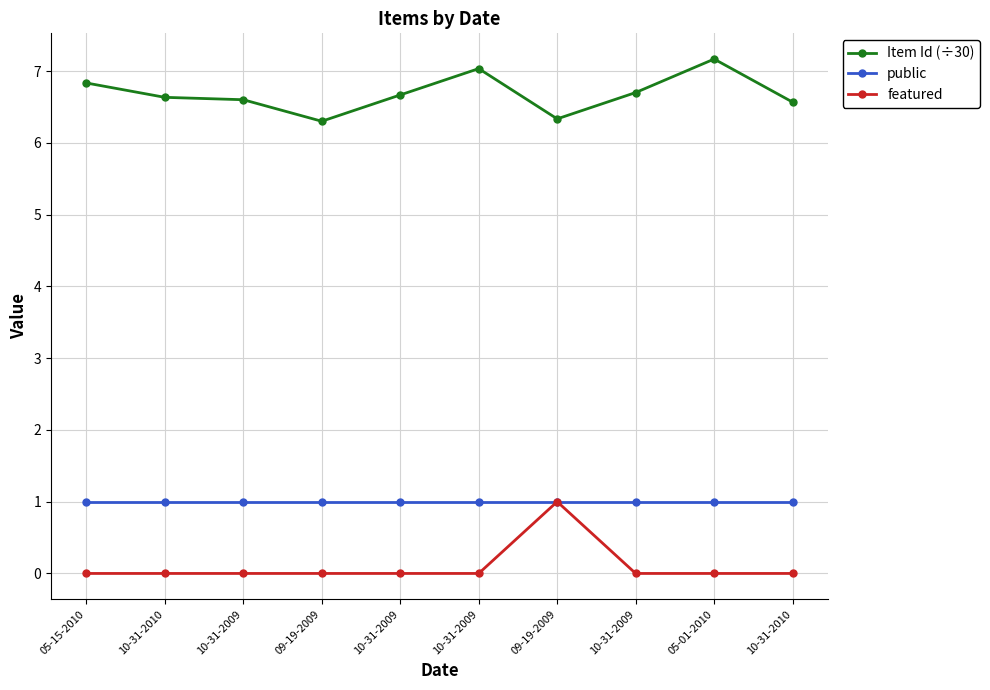

What is the difference between the maximum and minimum values in the Item Id (÷30) series?

0.9